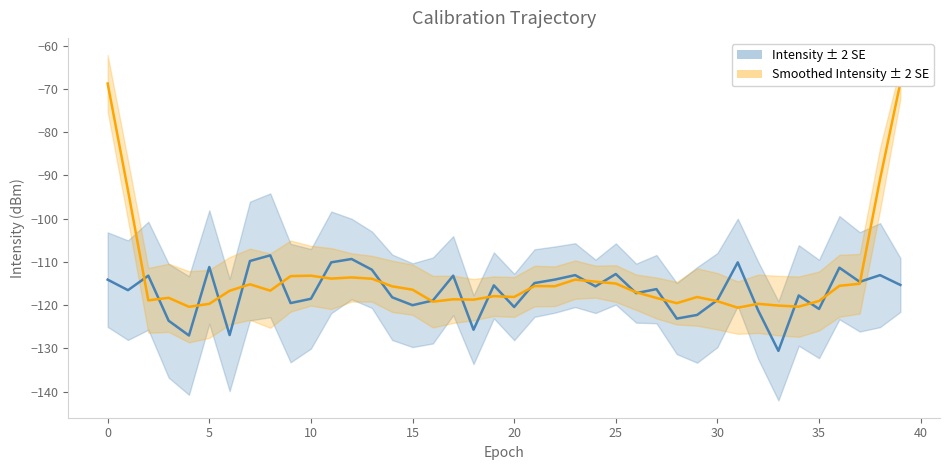

What is the difference between the maximum and minimum values in the Intensity ± 2 SE series?

22.1